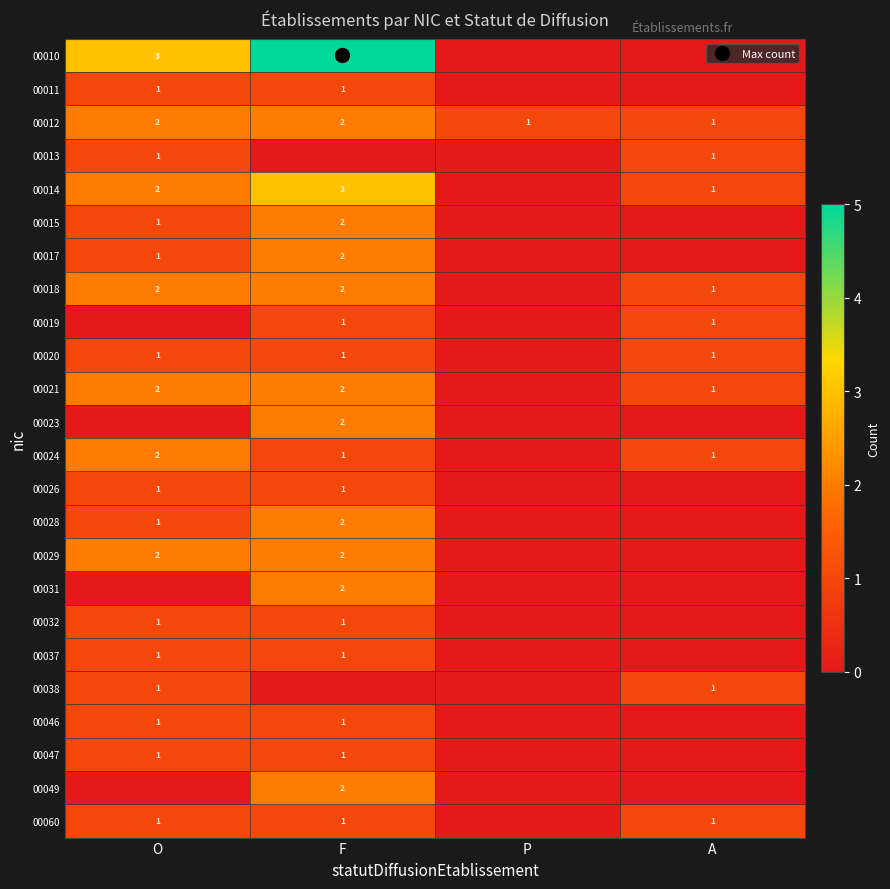

Is the value of 00031 at P greater than the value of 00049 at O?

No